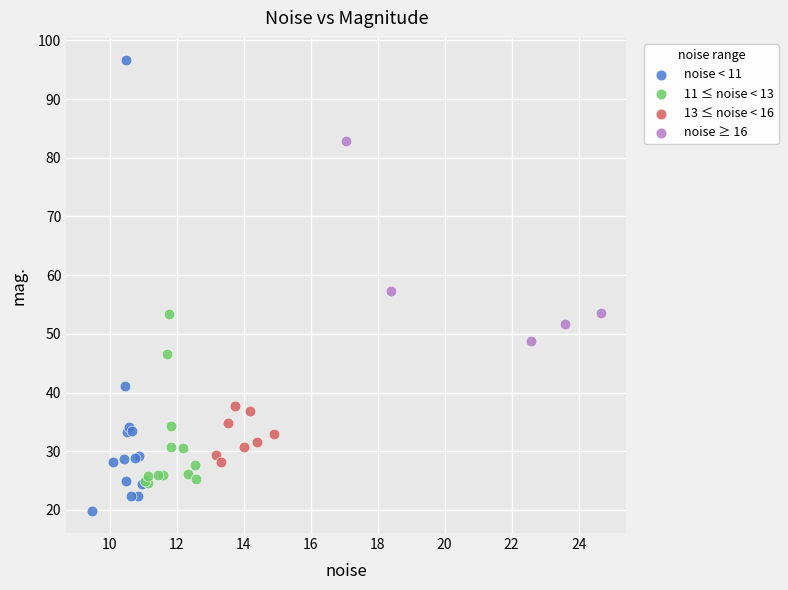

What are all the series names shown in the legend?

noise < 11, 11 ≤ noise < 13, 13 ≤ noise < 16, noise ≥ 16